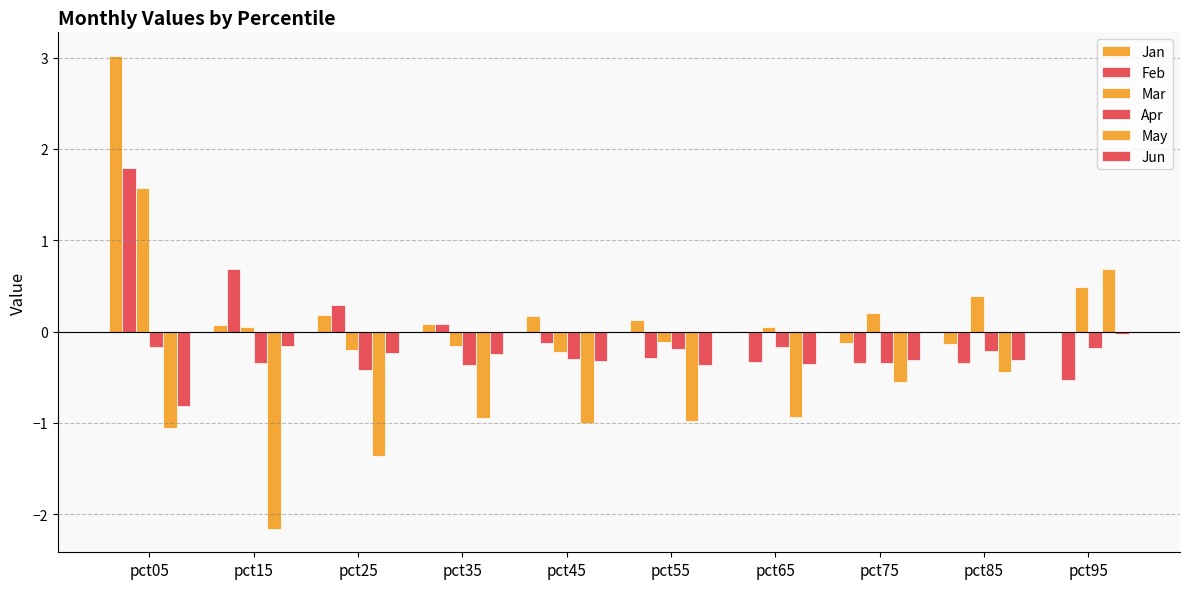

What is the lowest value of the Mar series?

-0.2